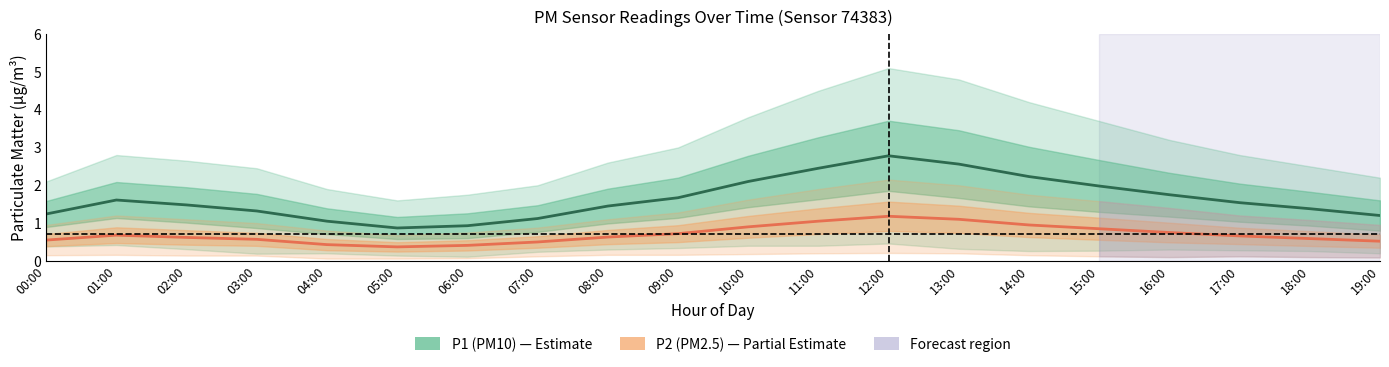

What is the sum of all P1 (PM10) values?

32.7